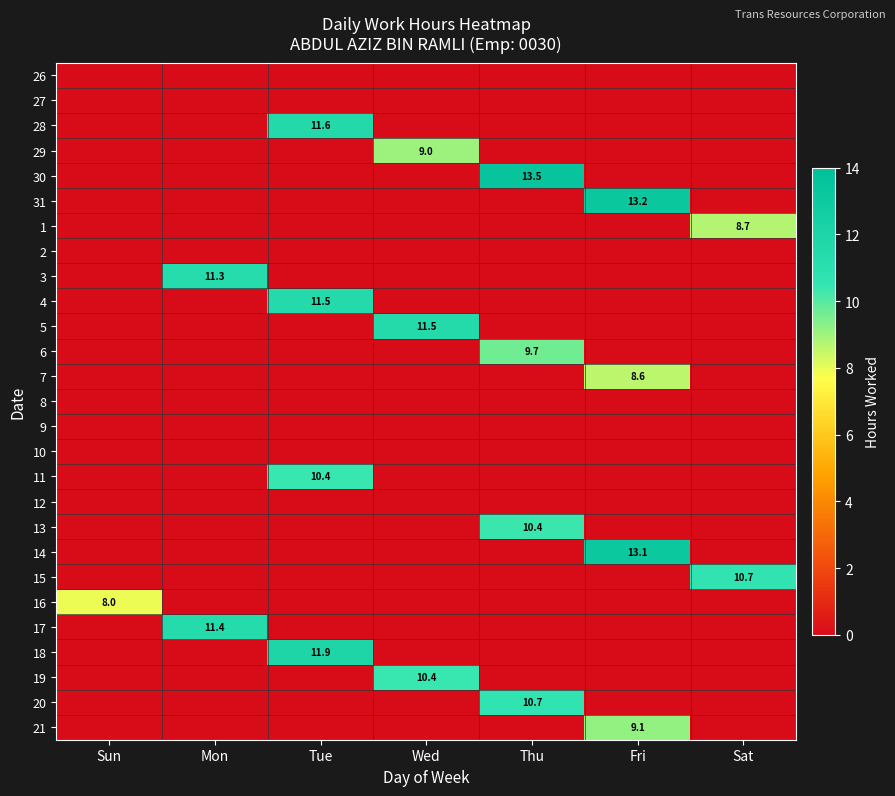

At how many categories does at least one series exceed 13?

2